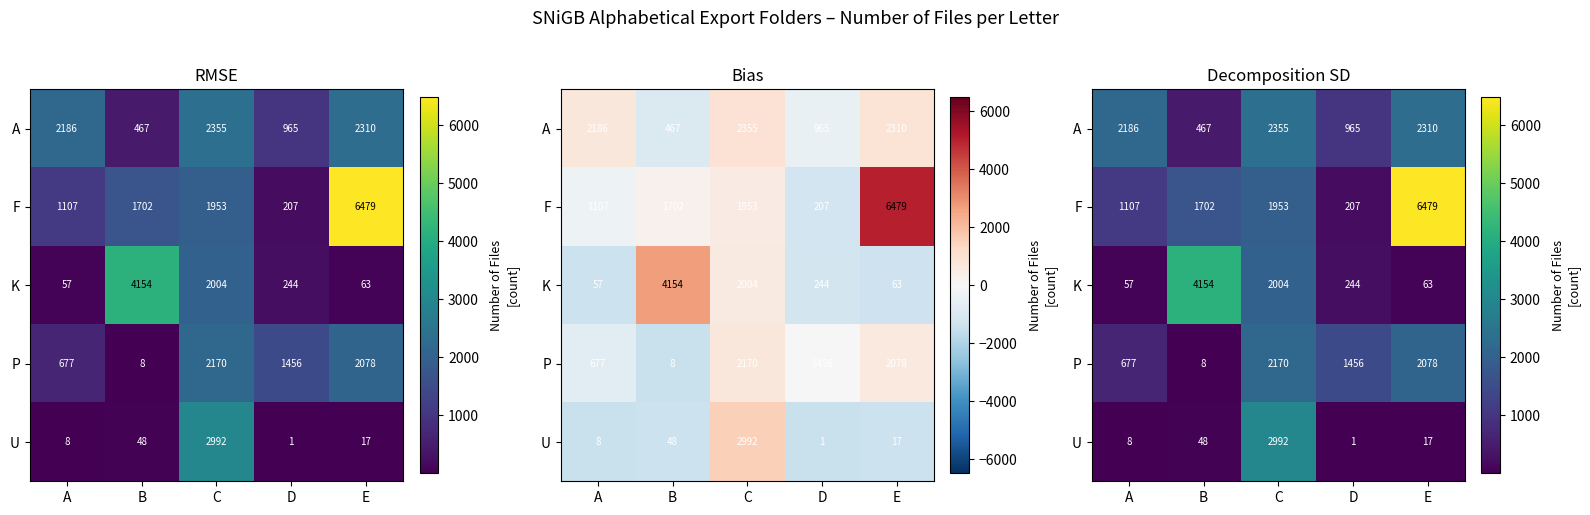

Which category has the lowest value across all series?

D